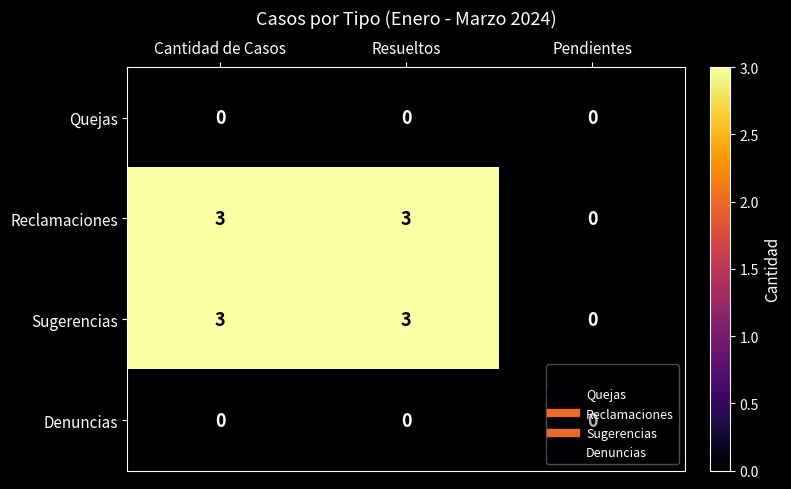

What is the difference between the highest and lowest values at Resueltos?

3